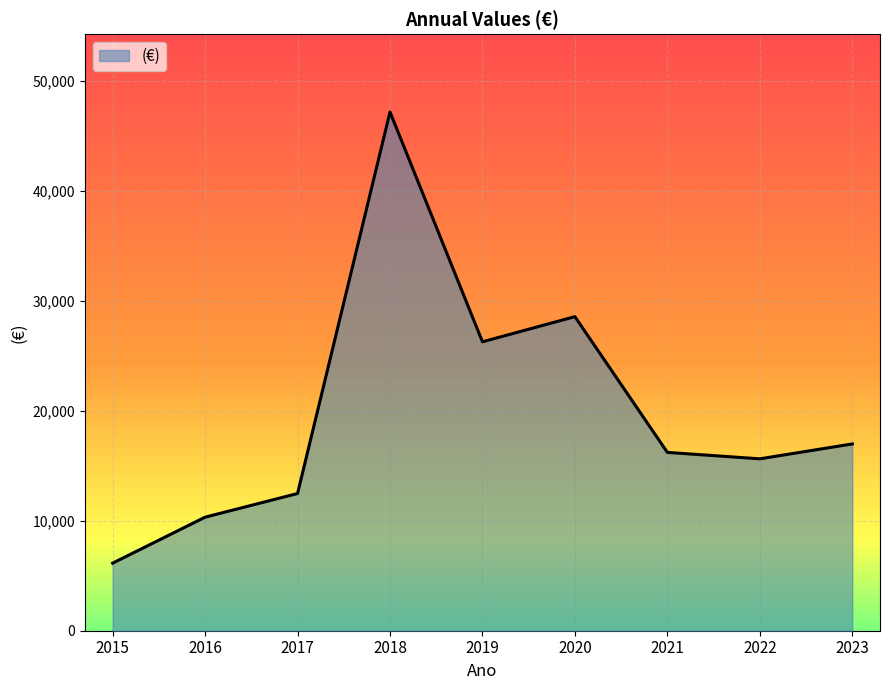

At which label does the data first exceed 16212?

2018